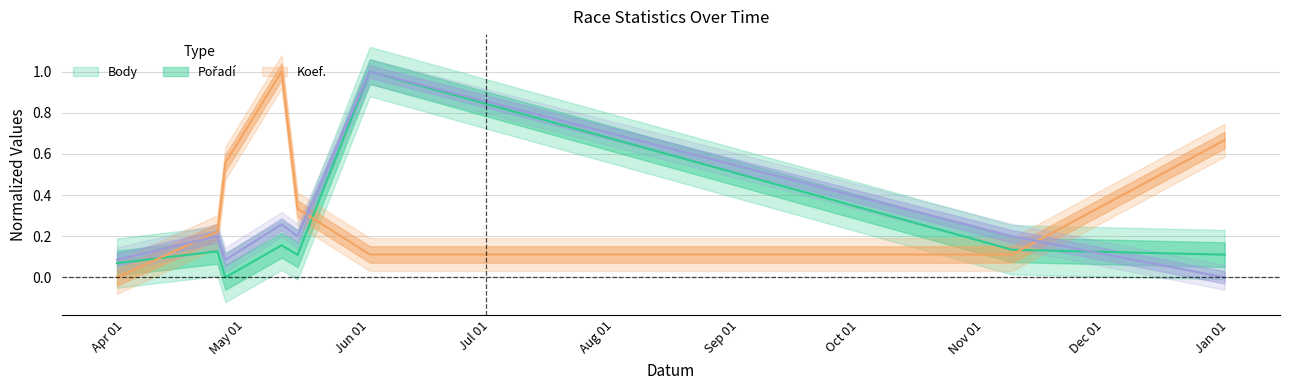

What is the average value of the Koef. series?

0.3